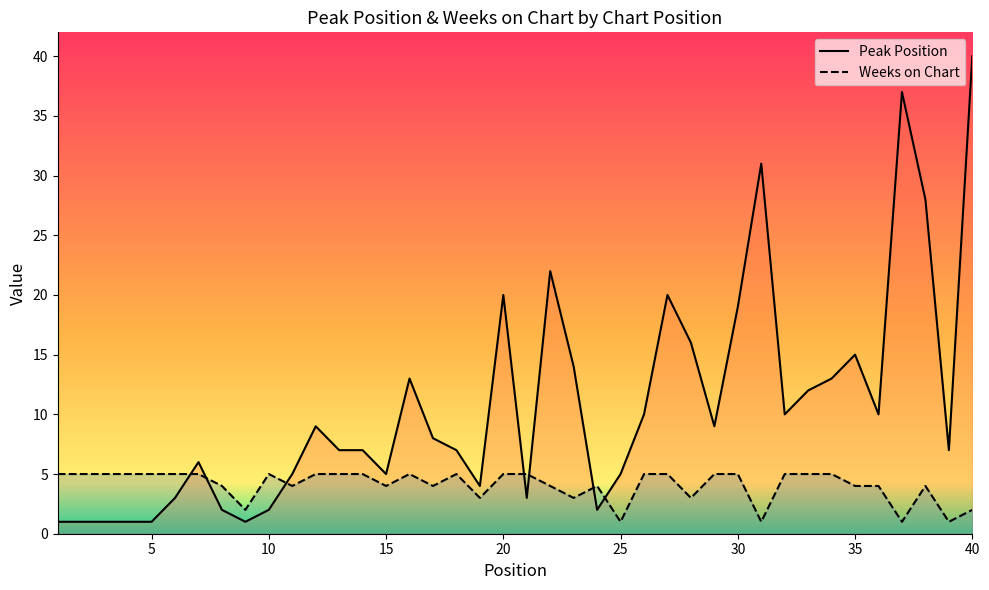

Rank the series by their average value, from highest to lowest.

Peak Position, Weeks on Chart